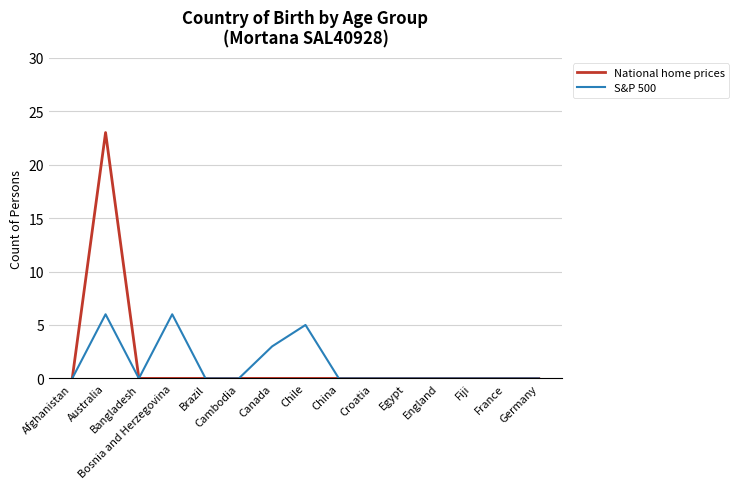

What is the maximum value shown in the chart?

23